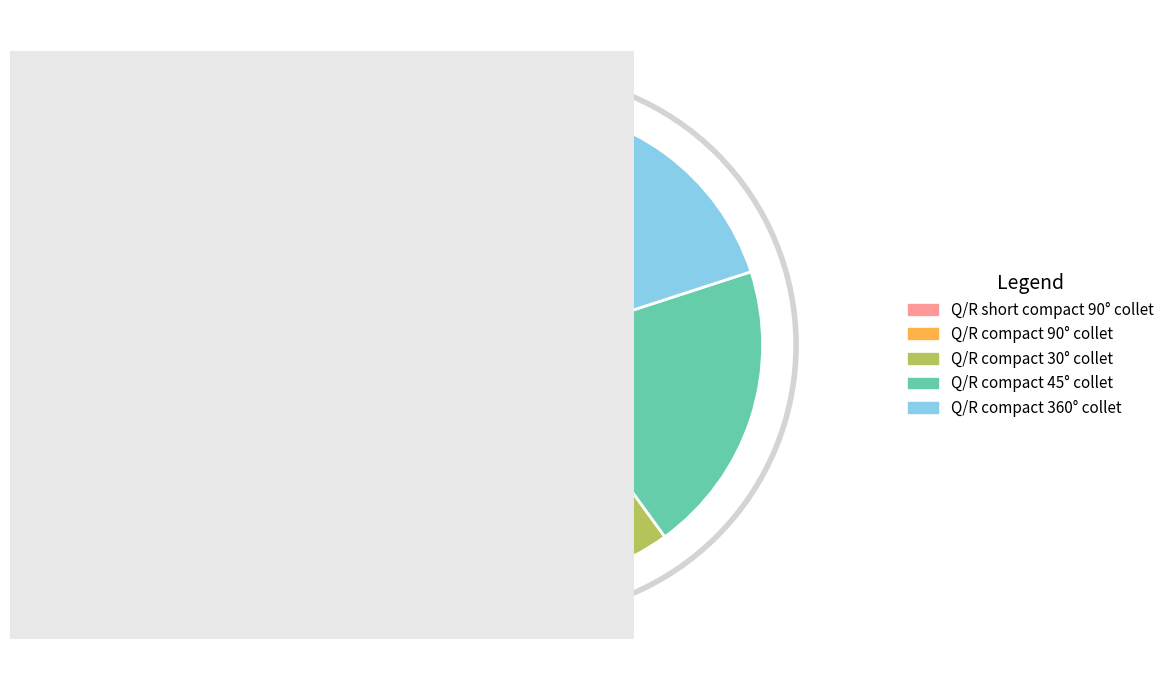

Combined, do Q/R compact 360° collet and Q/R compact 90° collet account for over 50%?

No